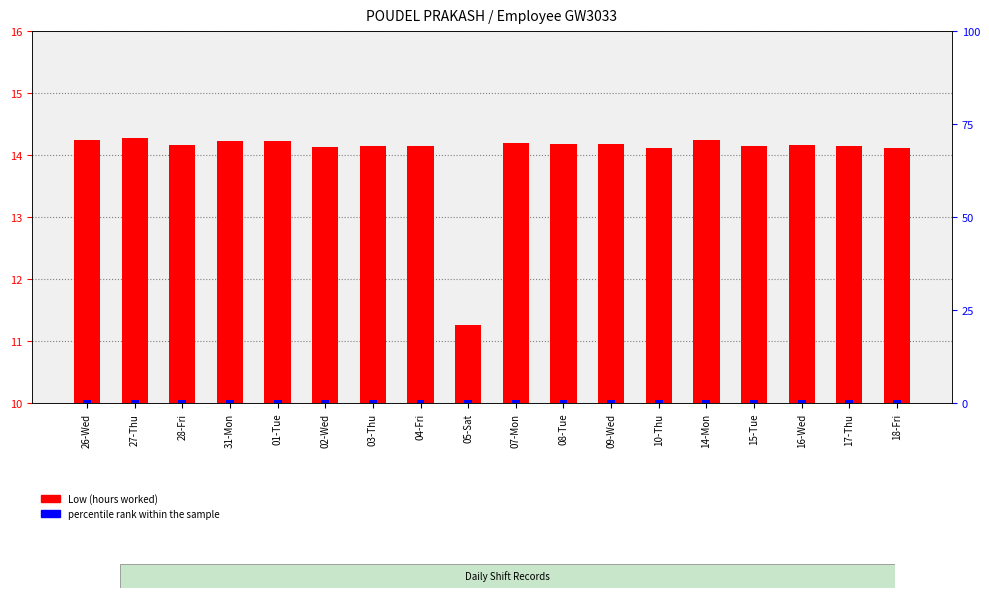

The value of percentile rank within the sample at 15-Tue is 0.8. True or false?

True